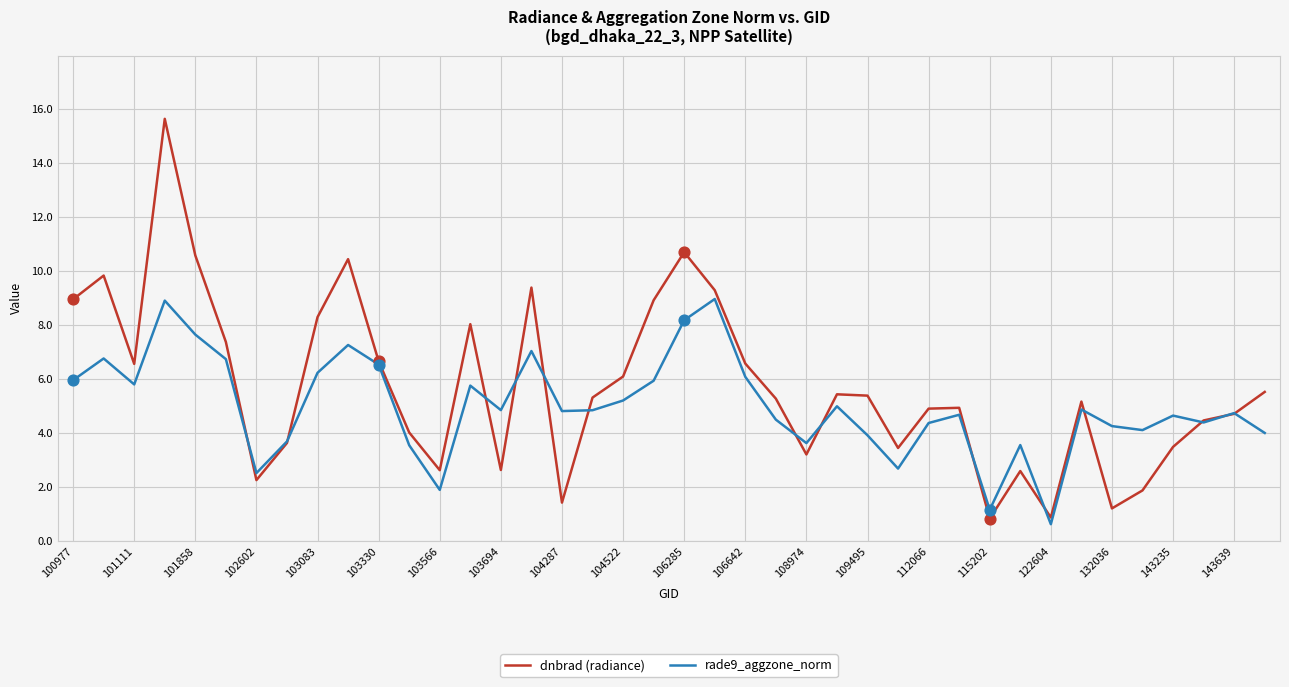

What are all the series names shown in the legend?

dnbrad (radiance), rade9_aggzone_norm